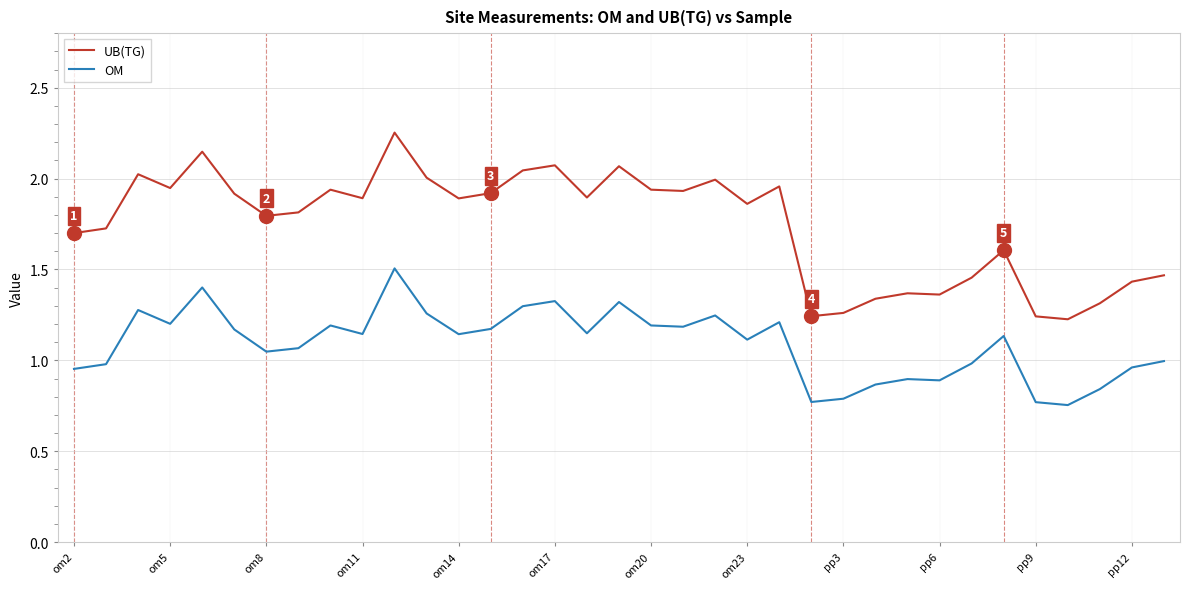

Which series has the largest total across all categories?

UB(TG)